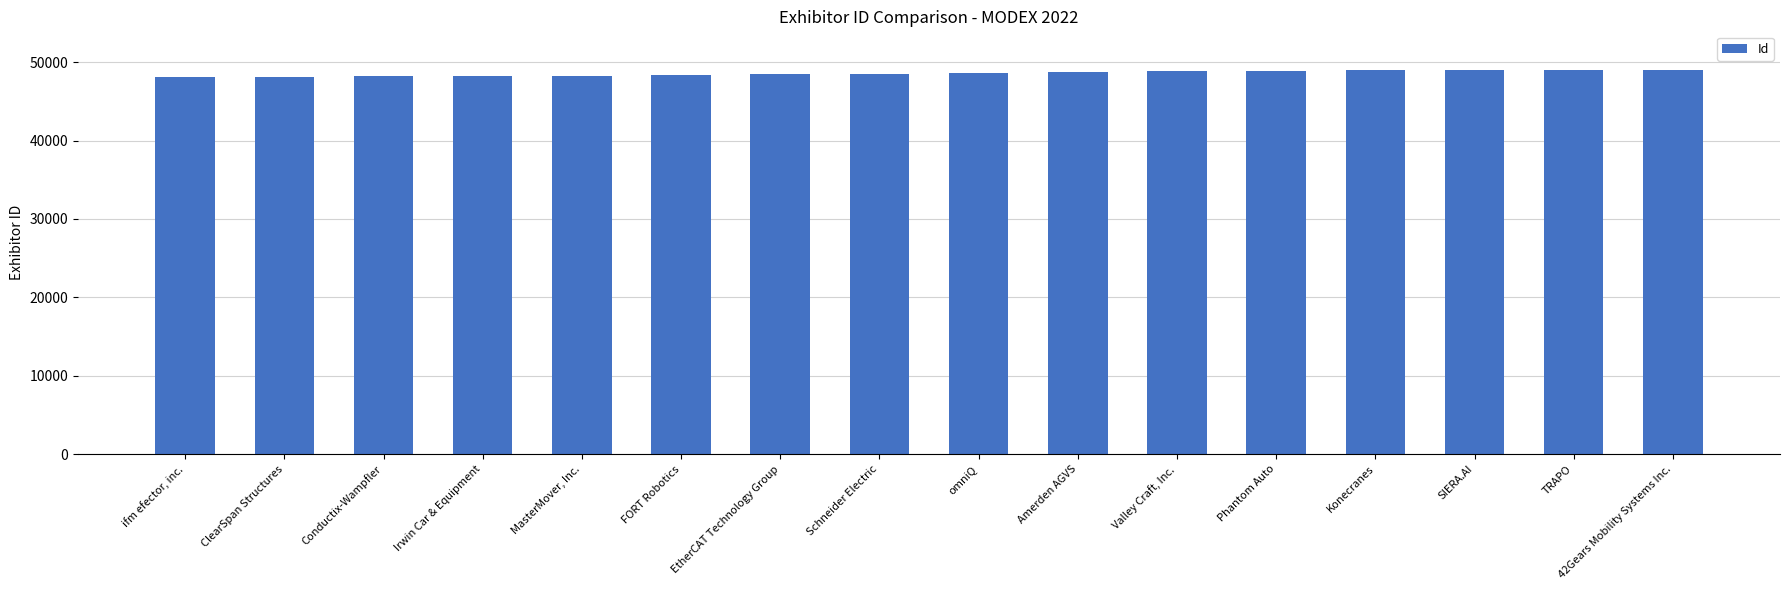

Are the bars horizontal?

No